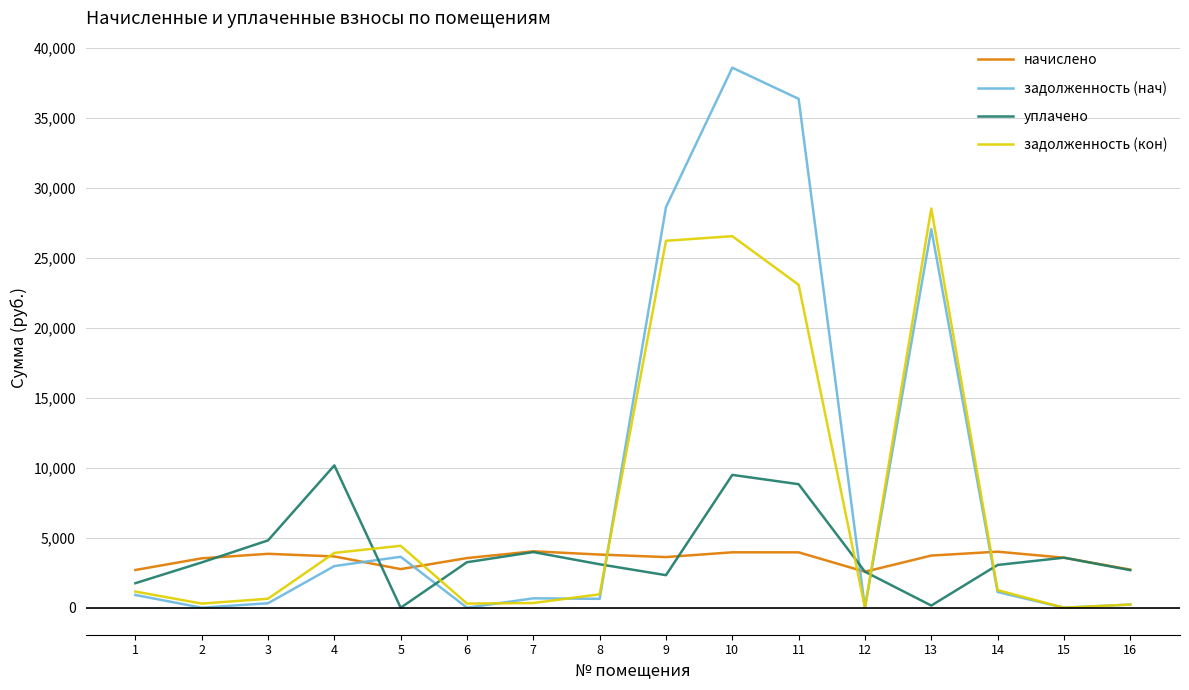

Does the chart display data point markers on the line(s)?

No